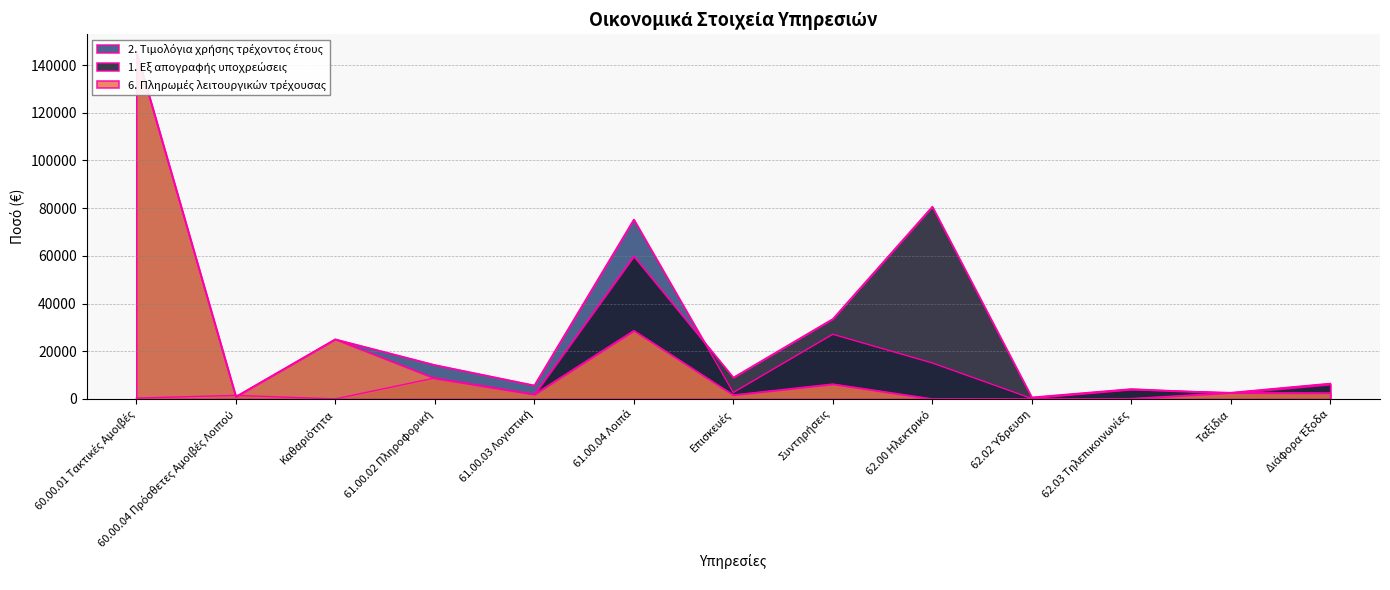

Reading left to right, what are all the values shown in this chart?

2. Τιμολόγια χρήσης τρέχοντος έτους: 60.00.01 Τακτικές Αμοιβές=145618.5	60.00.04 Πρόσθετες Αμοιβές Λοιπού=930.0	Καθαριότητα=25022.0	61.00.02 Πληροφορική=14249.4	61.00.03 Λογιστική=5694.4	61.00.04 Λοιπά=75267.1	Επισκευές=2686.4	Συντηρήσεις=27110.5	62.00 Ηλεκτρικό=15073.0	62.02 Ύδρευση=188.0	62.03 Τηλεπικοινωνίες=3779.5	Ταξίδια=2653.2	Διάφορα Έξοδα=6495.6
1. Εξ απογραφής υποχρεώσεις: 60.00.01 Τακτικές Αμοιβές=360.0	60.00.04 Πρόσθετες Αμοιβές Λοιπού=1467.3	Καθαριότητα=0.0	61.00.02 Πληροφορική=8760.9	61.00.03 Λογιστική=1898.2	61.00.04 Λοιπά=59881.8	Επισκευές=8996.2	Συντηρήσεις=33579.3	62.00 Ηλεκτρικό=80655.0	62.02 Ύδρευση=690.3	62.03 Τηλεπικοινωνίες=4193.3	Ταξίδια=2364.3	Διάφορα Έξοδα=6128.9
6. Πληρωμές λειτουργικών τρέχουσας: 60.00.01 Τακτικές Αμοιβές=145618.5	60.00.04 Πρόσθετες Αμοιβές Λοιπού=930.0	Καθαριότητα=25022.0	61.00.02 Πληροφορική=8661.9	61.00.03 Λογιστική=1898.2	61.00.04 Λοιπά=28632.6	Επισκευές=1650.8	Συντηρήσεις=6229.1	62.00 Ηλεκτρικό=0.0	62.02 Ύδρευση=0.0	62.03 Τηλεπικοινωνίες=140.7	Ταξίδια=2596.3	Διάφορα Έξοδα=2498.4